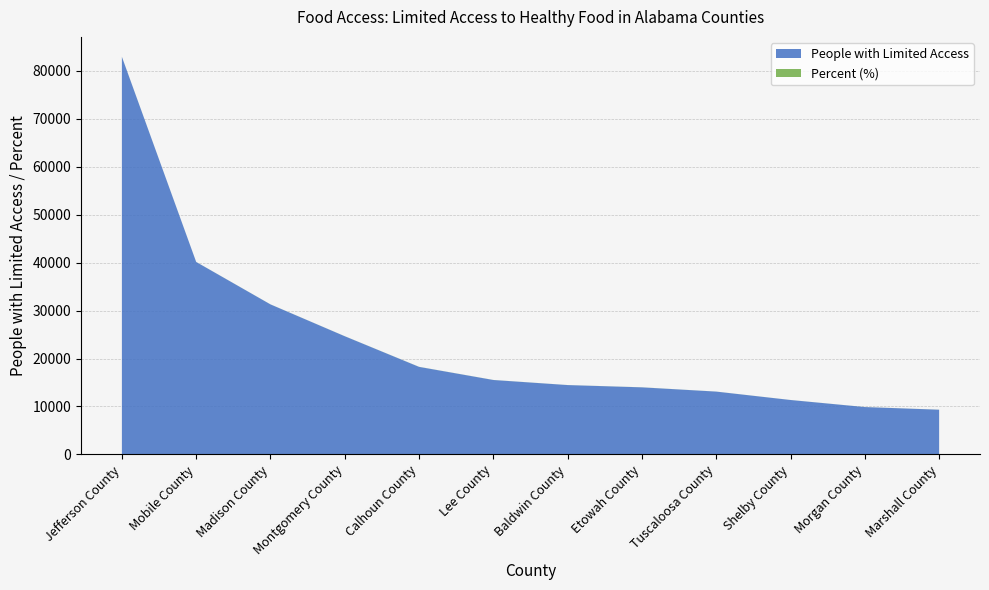

Reading right to left, extract all data points from this chart.

People (with Limited Access): 9331	9883	11354	13105	13991	14466	15524	18258	24643	31281	40126	82879
Value (Percent): 10	8	6	7	13	8	11	15	11	9	10	13